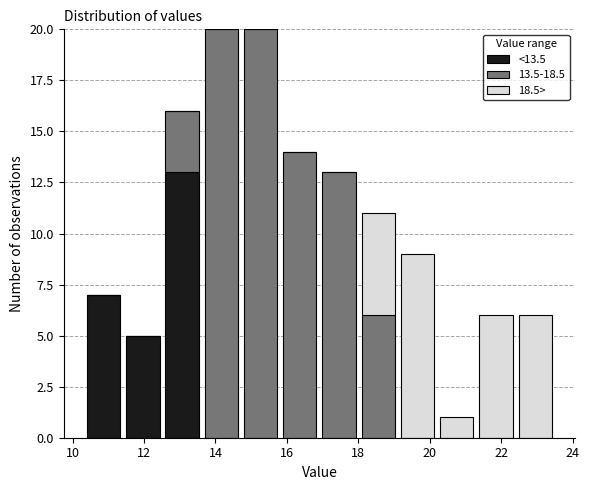

Reading left to right, list every stacked bar in this chart as the range it spans on the x-axis followed by its total height. Neither the bar edges nor the heights are printed on the chart, so give them approximately, as read against the axes.

10.4 to 11.4: 7
11.4 to 12.6: 5
12.6 to 13.6: 16
13.6 to 14.8: 20
14.8 to 15.8: 20
15.8 to 17.0: 14
17.0 to 18.0: 13
18.0 to 19.2: 11
19.2 to 20.2: 9
20.2 to 21.4: 1
21.4 to 22.4: 6
22.4 to 23.6: 6